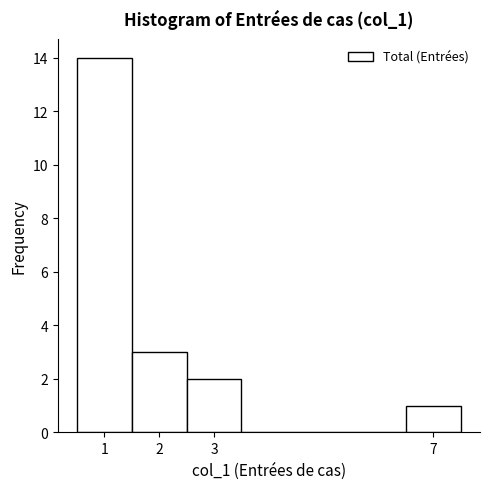

Reading left to right, transcribe this chart: for each bar, give the range it covers on the x-axis and its height. The values are not printed on the chart, so give them approximately, as read against the axis.

0.5 to 1.5: 14
1.5 to 2.5: 3
2.5 to 3.5: 2
3.5 to 4.5: 0
4.5 to 5.5: 0
5.5 to 6.5: 0
6.5 to 7.5: 1